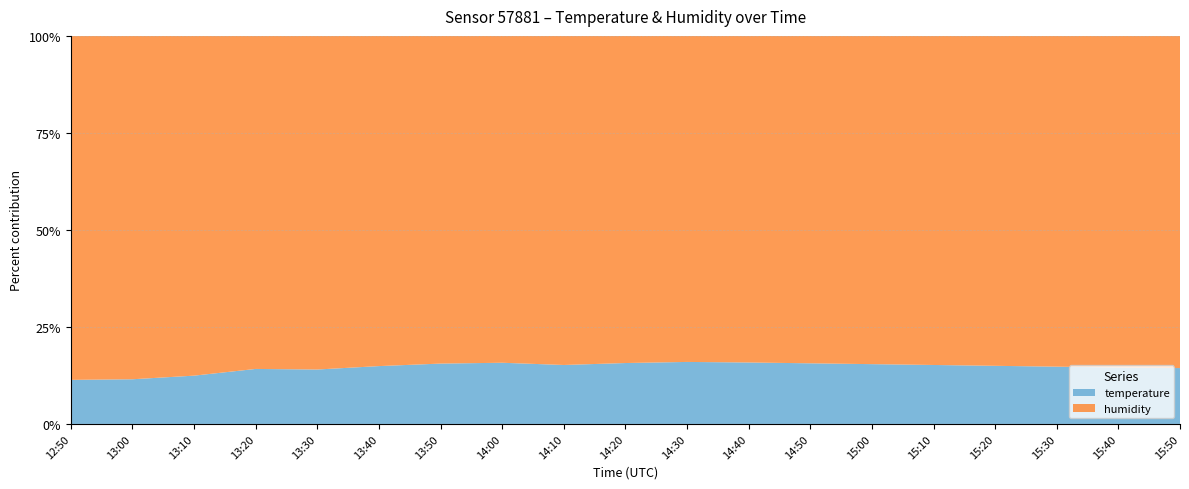

Reading left to right, what are all the values shown in this chart?

temperature: 12.8	13.0	14.2	16.5	16.3	17.5	18.4	18.7	17.9	18.6	19.0	18.8	18.5	18.2	17.9	17.6	17.3	17.0	16.8
humidity: 99.9	99.9	99.9	99.9	99.9	99.9	99.9	99.9	99.9	99.9	99.9	99.9	99.9	99.9	99.9	99.9	99.9	99.9	99.9